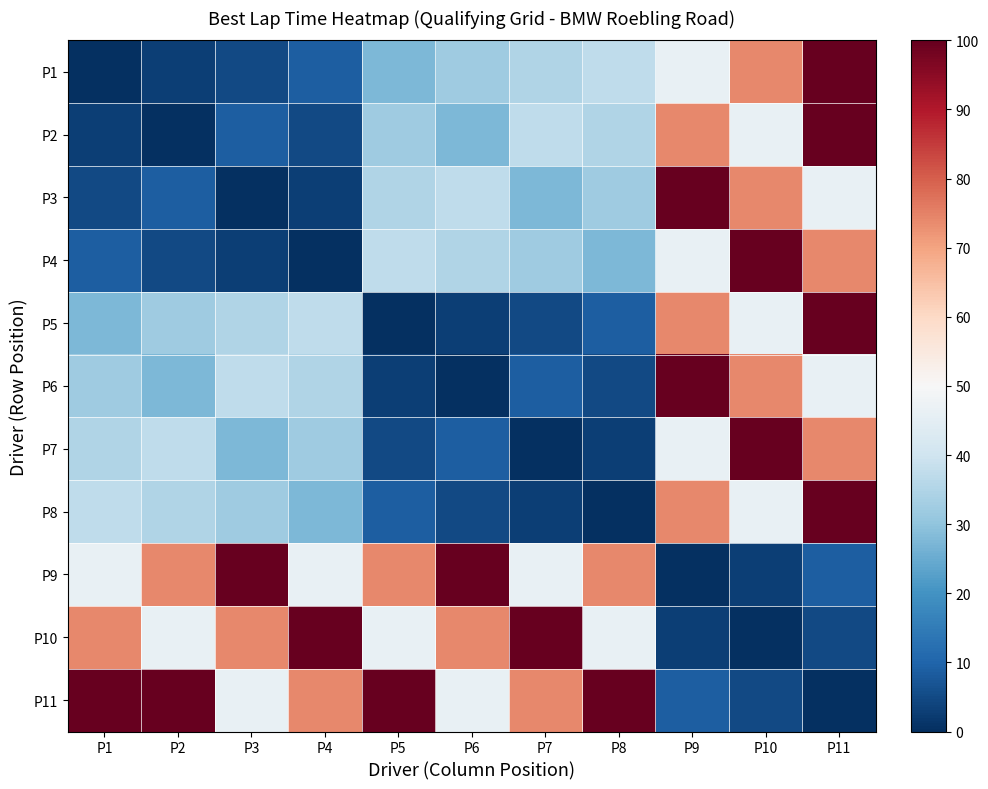

List the series in order of their peak value, highest first.

P1, P2, P3, P4, P5, P6, P7, P8, P9, P10, P11